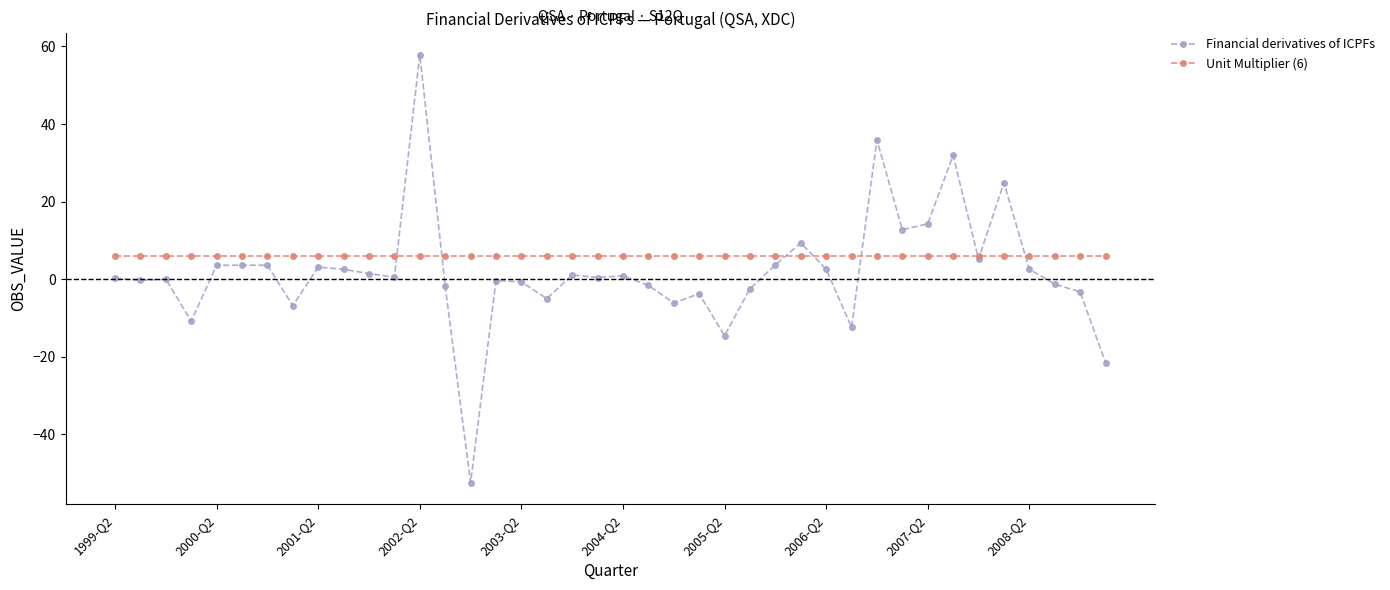

Count the number of data series in this chart.

2